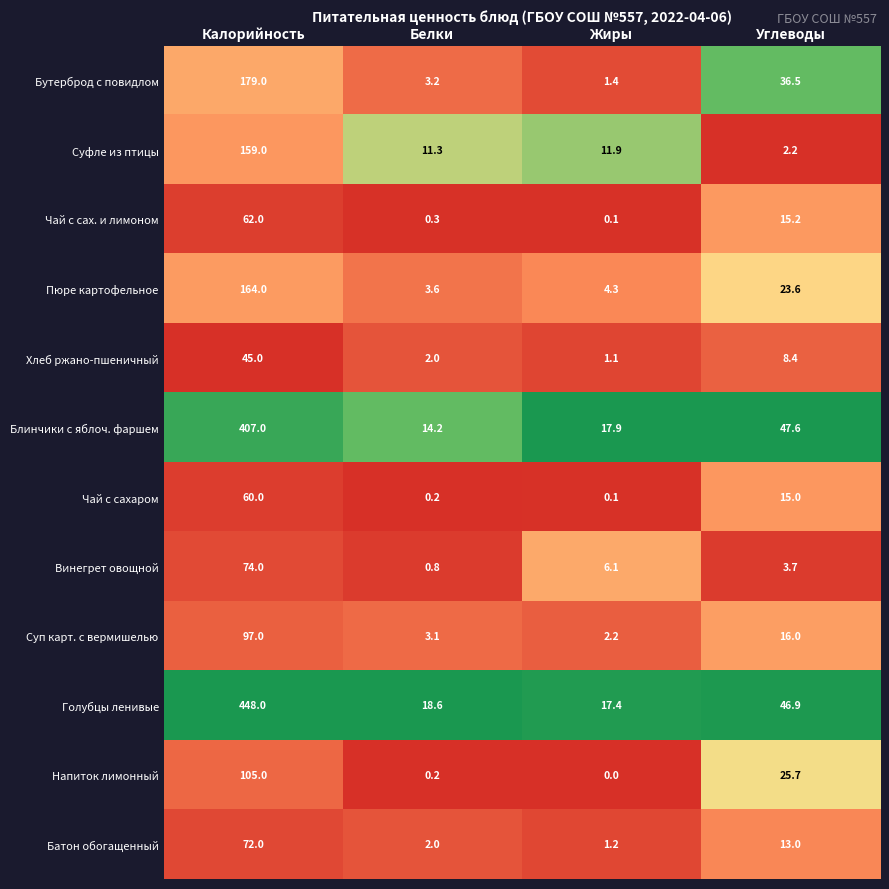

Between Калорийность and Жиры, which series saw the biggest shift?

Голубцы ленивые